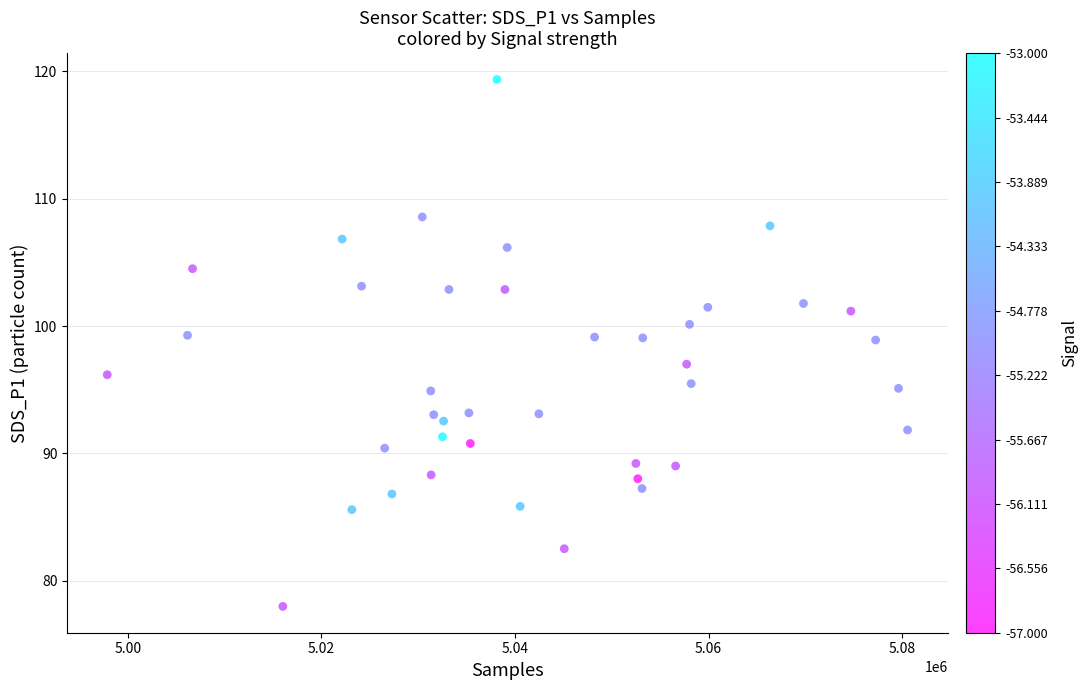

What is the range of X values (max minus min)?

82690.6